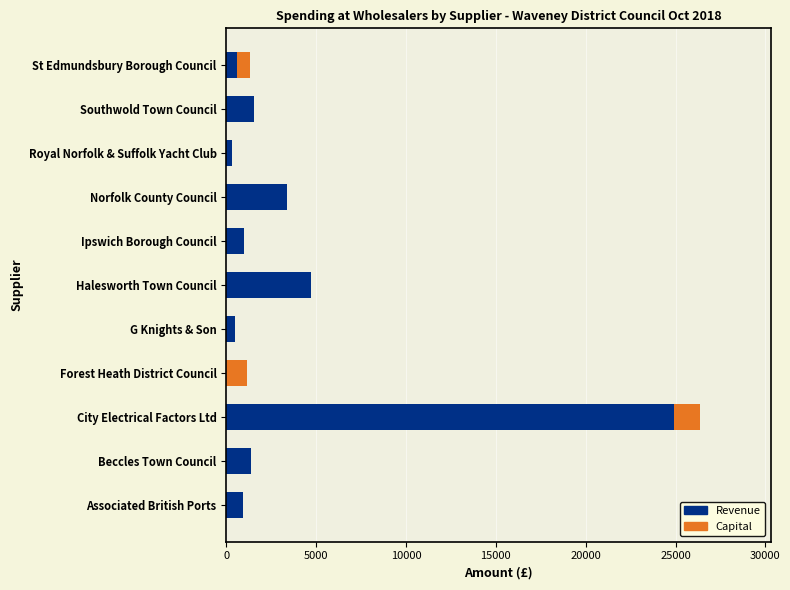

At which category is the sum across all series the highest?

City Electrical Factors Ltd